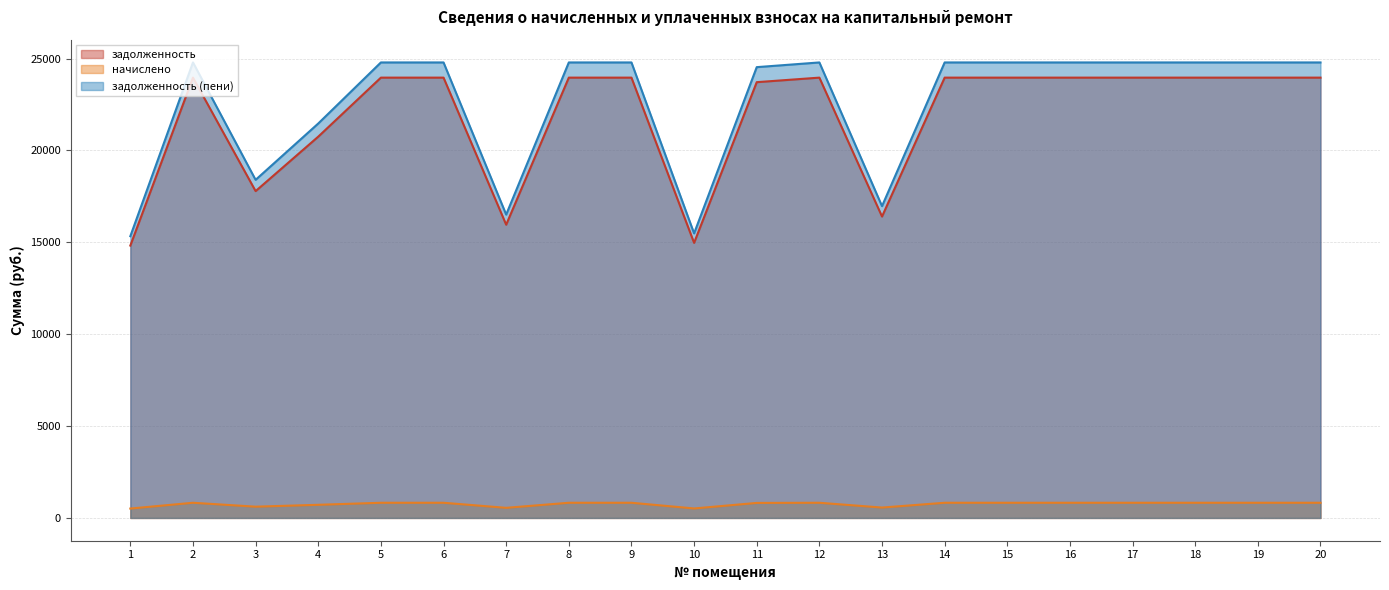

What is the average value of the начислено series?

751.7